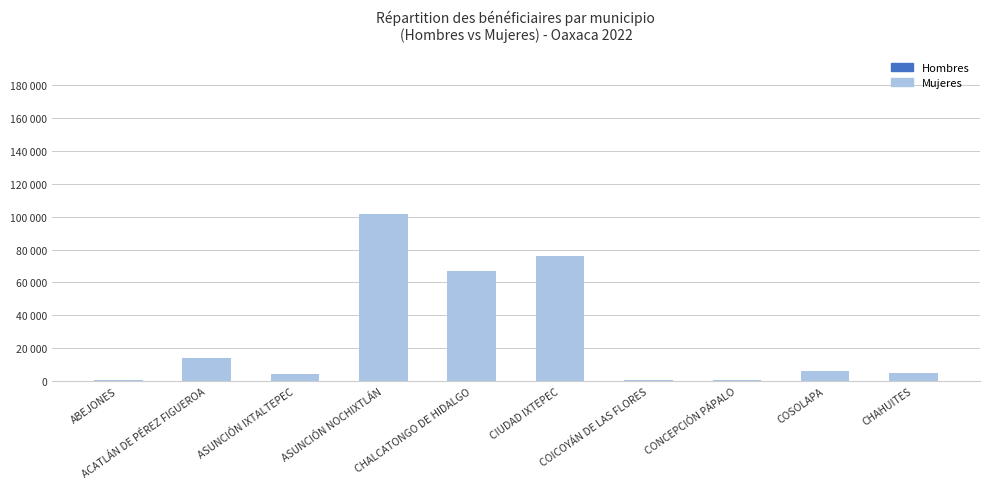

Reading right to left, list all the values displayed in this chart.

Hombres: 4414	5489	378	734	66712	60140	74422	3944	13002	360
Mujeres: 4602	6198	420	873	76299	66822	101957	4180	14263	481